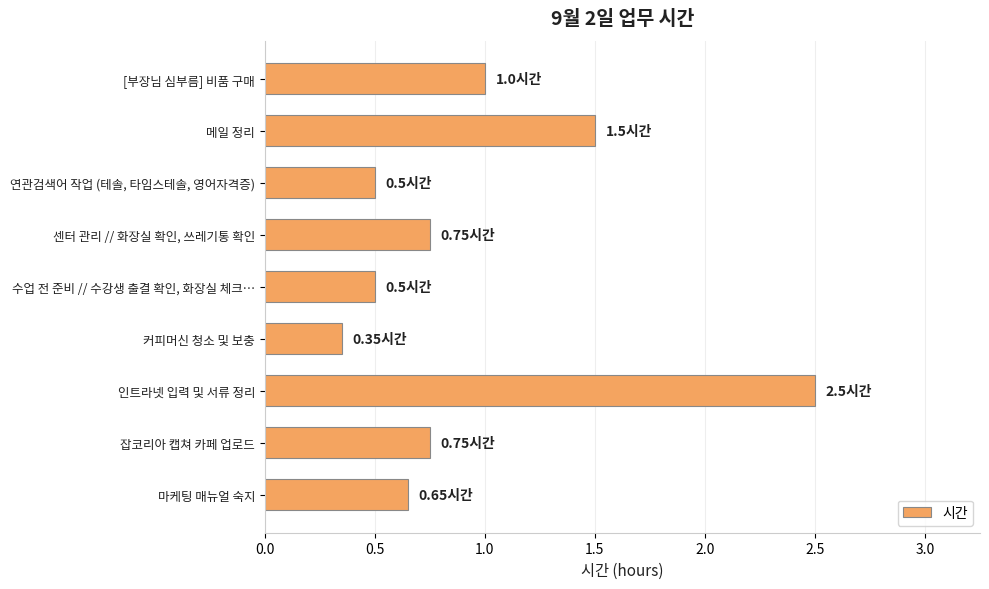

At which category does the chart reach its minimum across all series?

커피머신 청소 및 보충